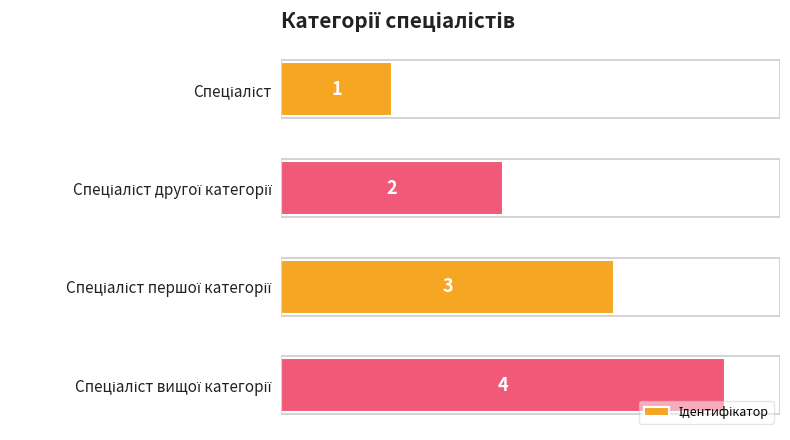

How many data points are less than 3?

2